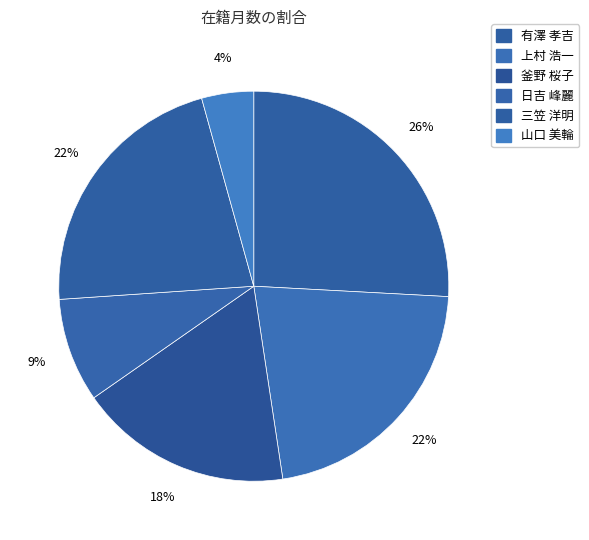

Does any single category account for the majority?

No